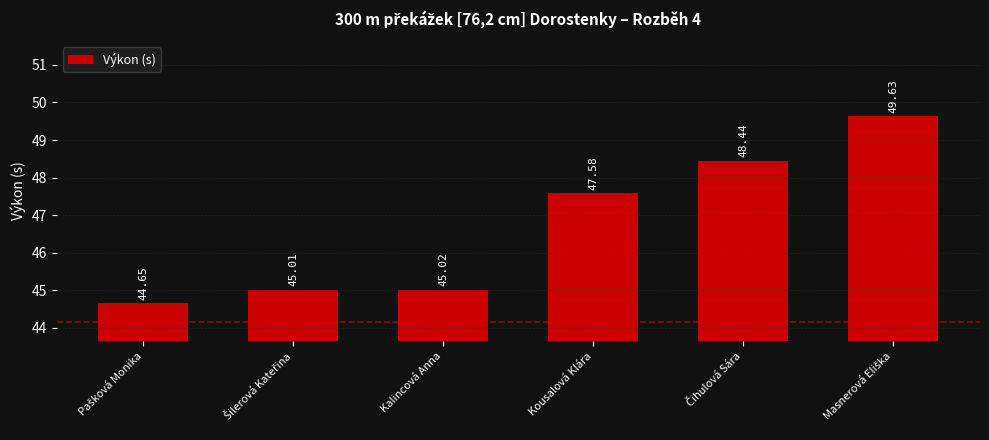

At which label does the data first exceed 47?

Kousalová Klára